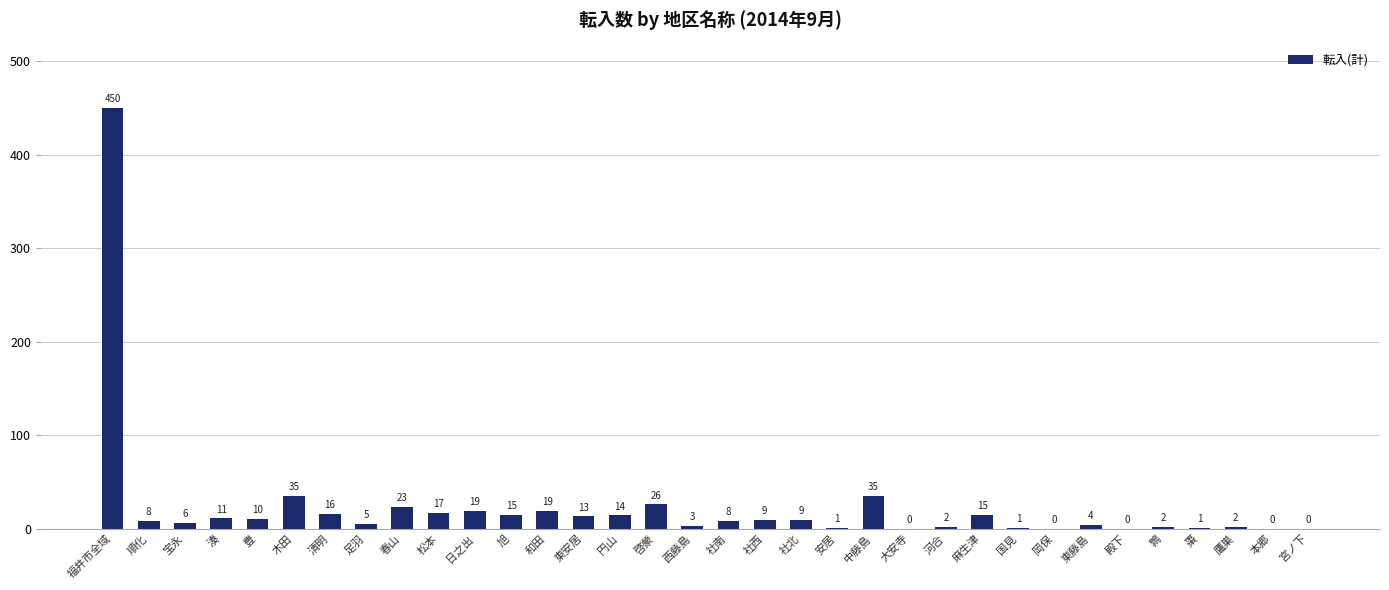

What is the change in value from 棗 to 宮ノ下?

-1